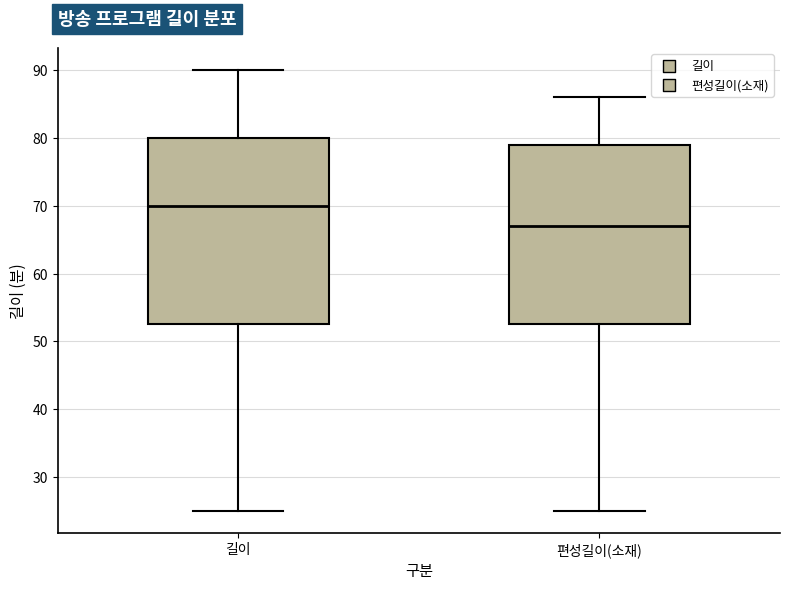

Reading left to right, read every box against the y-axis: the position of its median line, the range the box covers, and the ends of its whiskers. The values are not printed on the chart, so give them approximately, as read against the axis.

길이: median 70, box 53 to 80, whiskers 25 to 90
편성길이(소재): median 67, box 53 to 79, whiskers 25 to 86